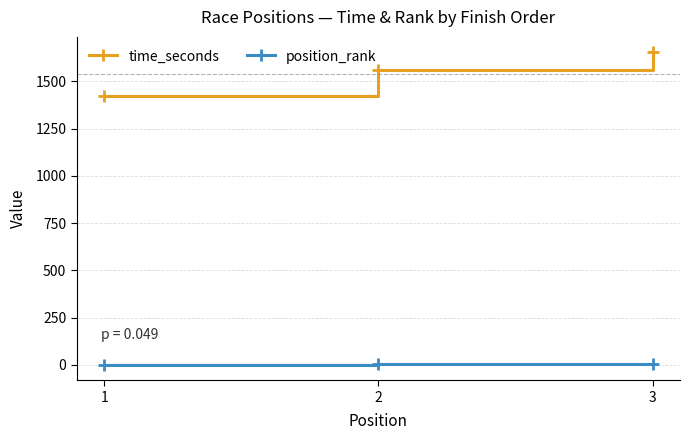

How many distinct data groups are displayed?

2